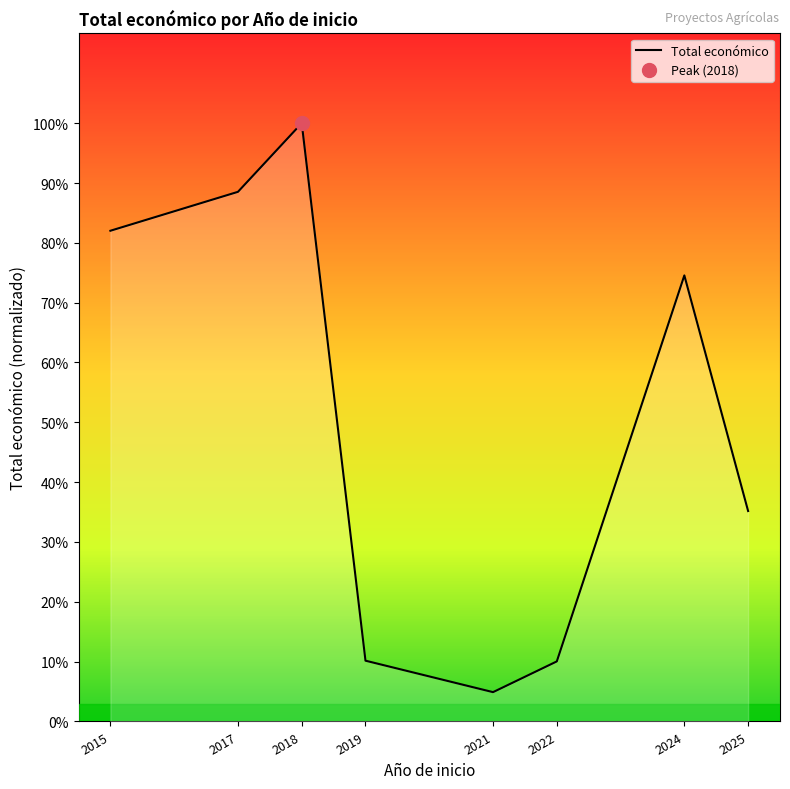

Reading left to right, extract all data points from this chart.

4663512	5033256	5685677	577576	278602	570693	4239007	1999868